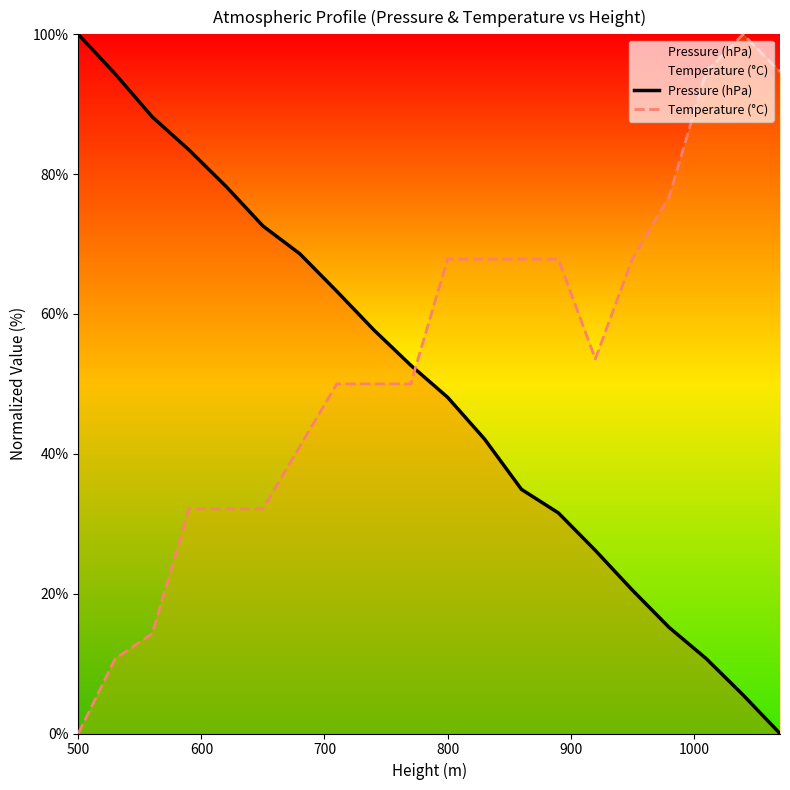

What is the difference between the highest and lowest values at 500?

100.0